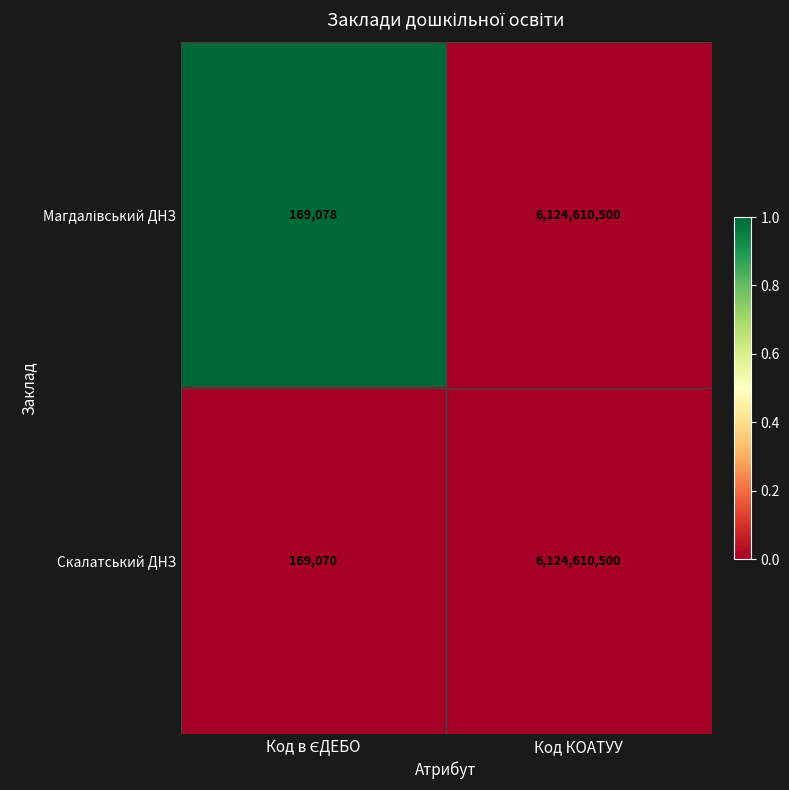

What is the sum of all Скалатський ДНЗ values?

6124779570